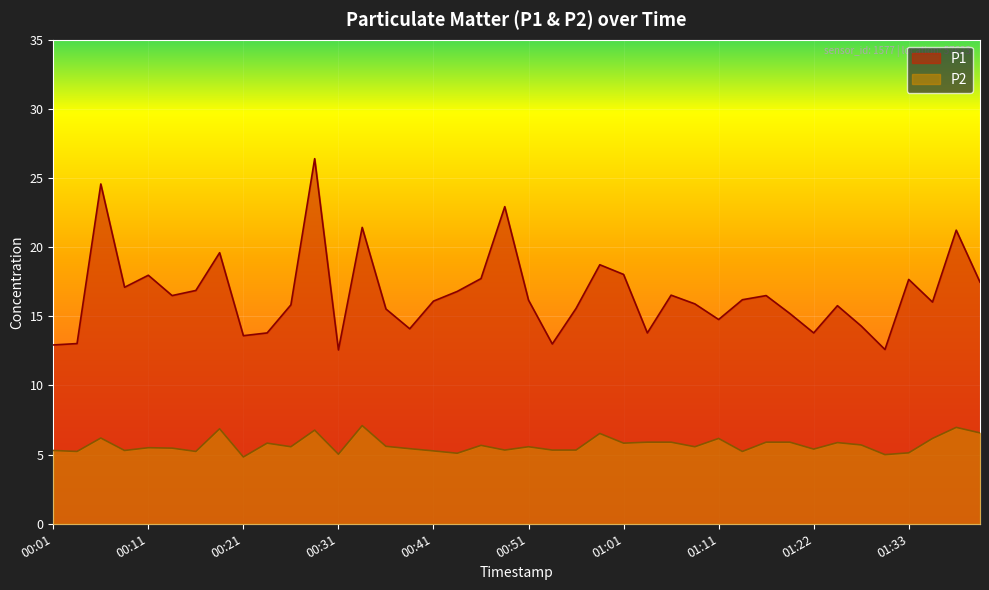

What is the total value across all series at 01:19?

21.1